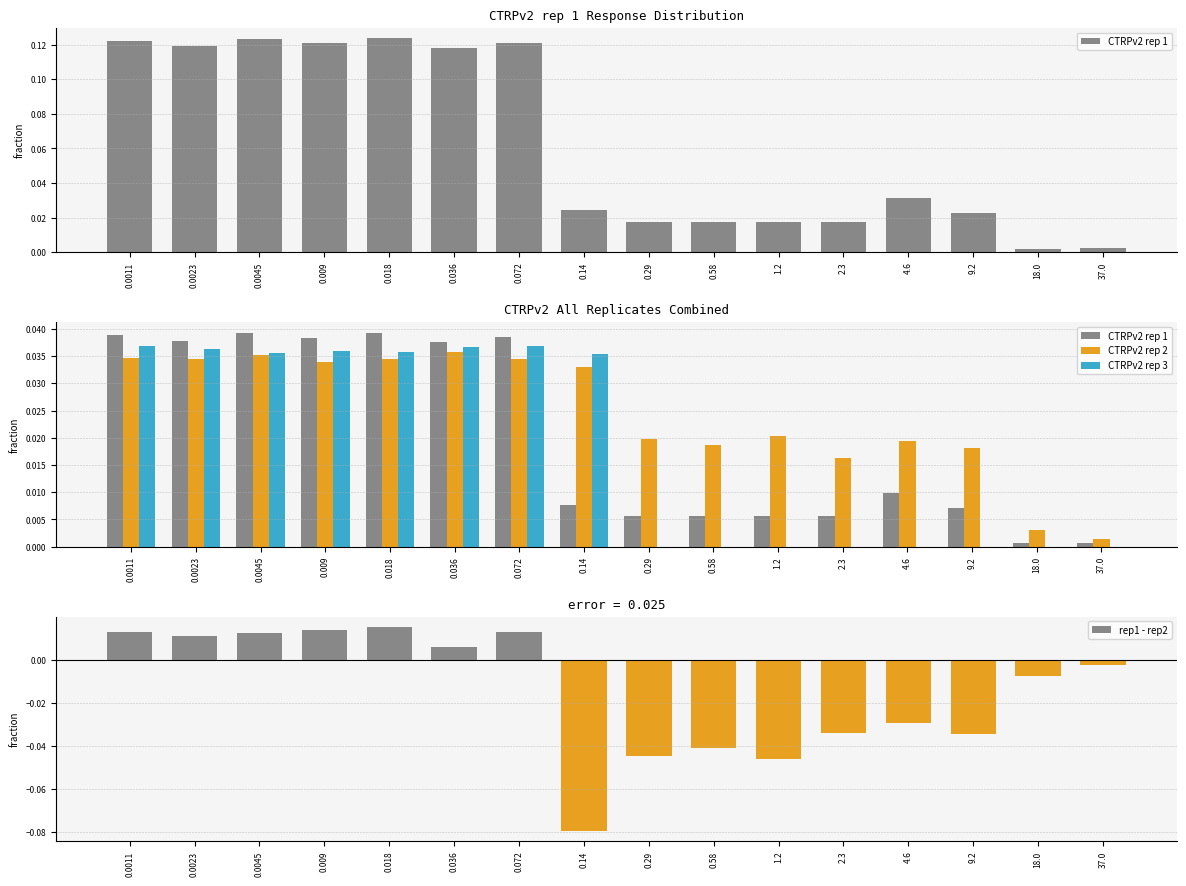

What position from the right is 0.14?

9